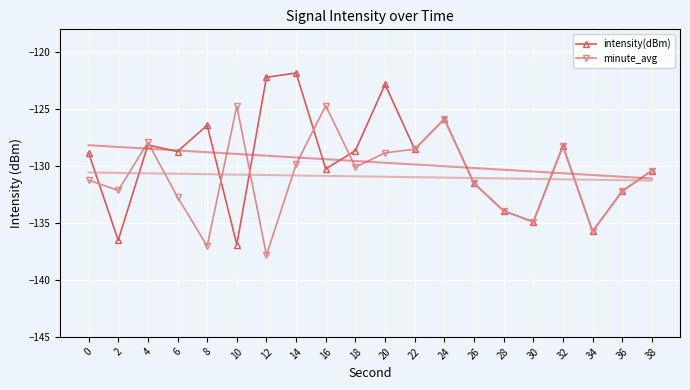

The value of minute_avg at 26 is -63.5. True or false?

False